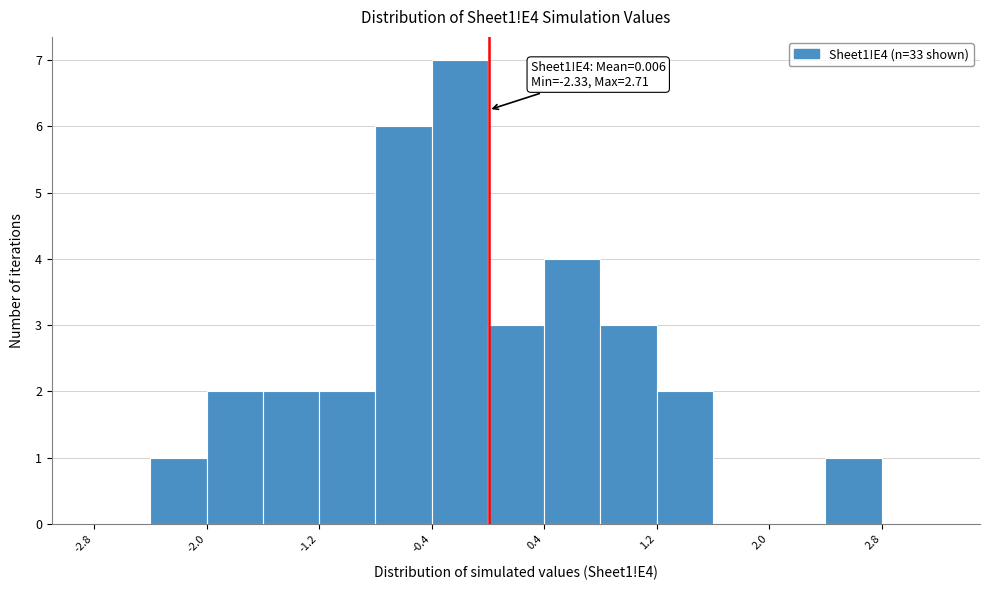

Which range on the x-axis has the tallest bar?

-0.4 to 0.0